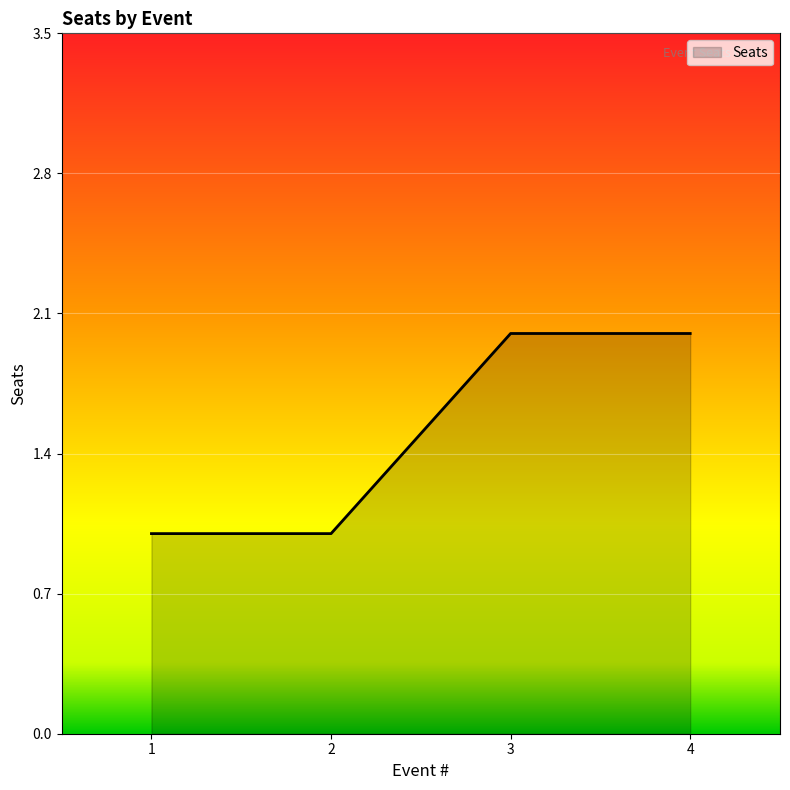

What is the difference between the maximum and minimum values?

1